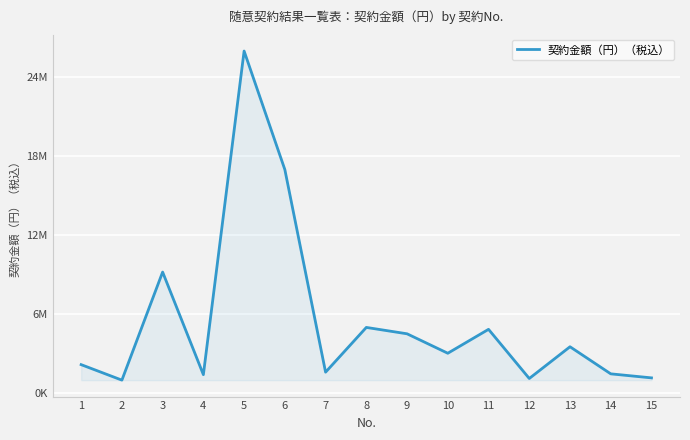

Does the chart have visible grid lines?

Yes